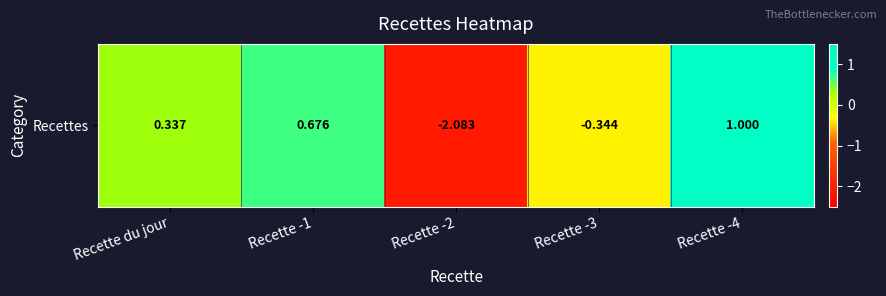

Reading left to right, extract all data points from this chart.

0.3	0.7	-2.1	-0.3	1.0